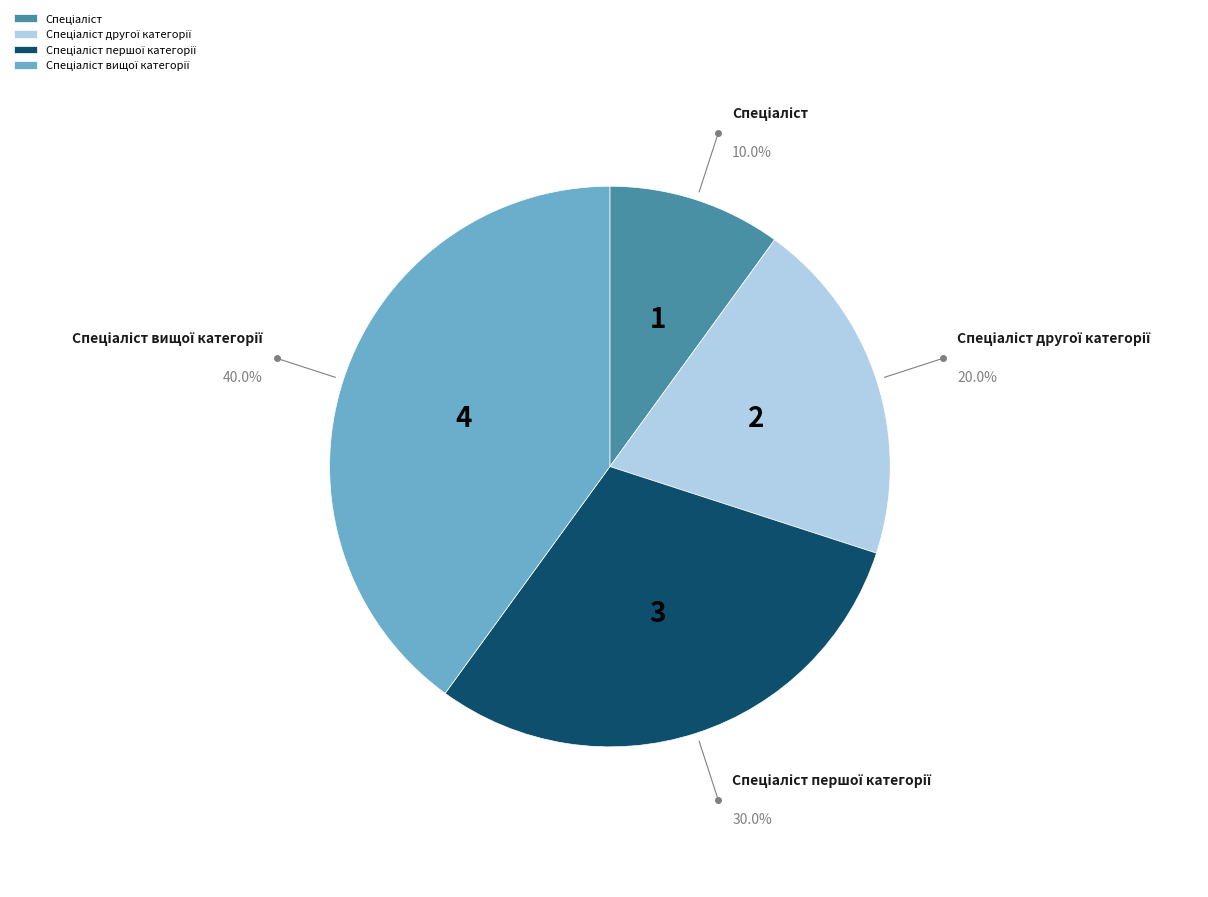

How many segments does this pie chart have?

4